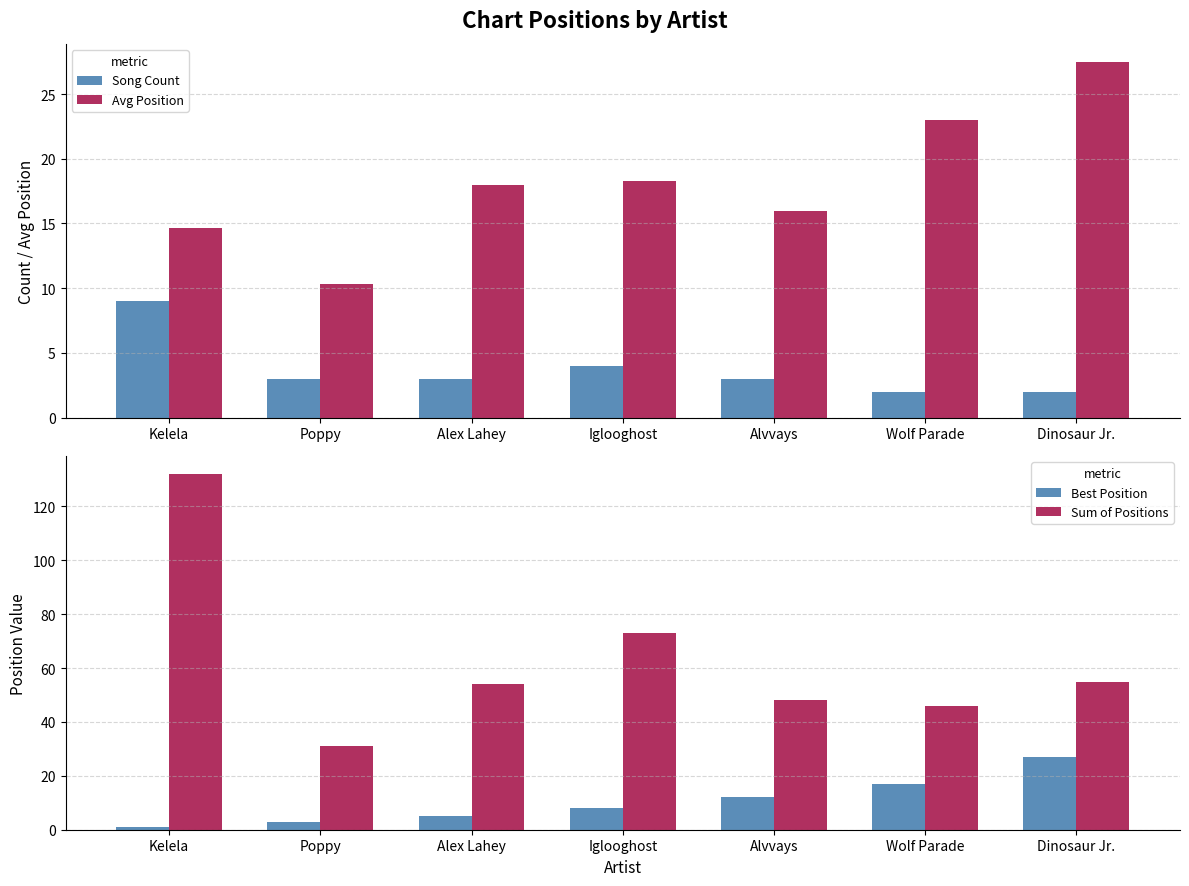

At how many categories does at least one series exceed 104?

1